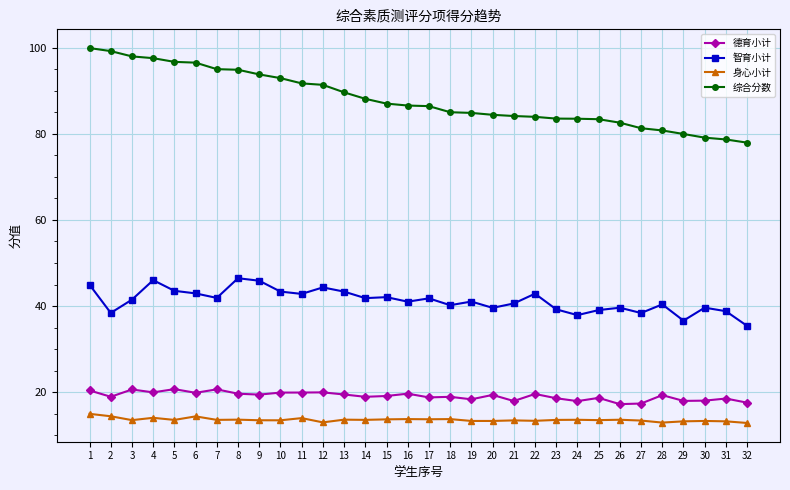

True or false: 德育小计 and 身心小计 cross at least once.

False